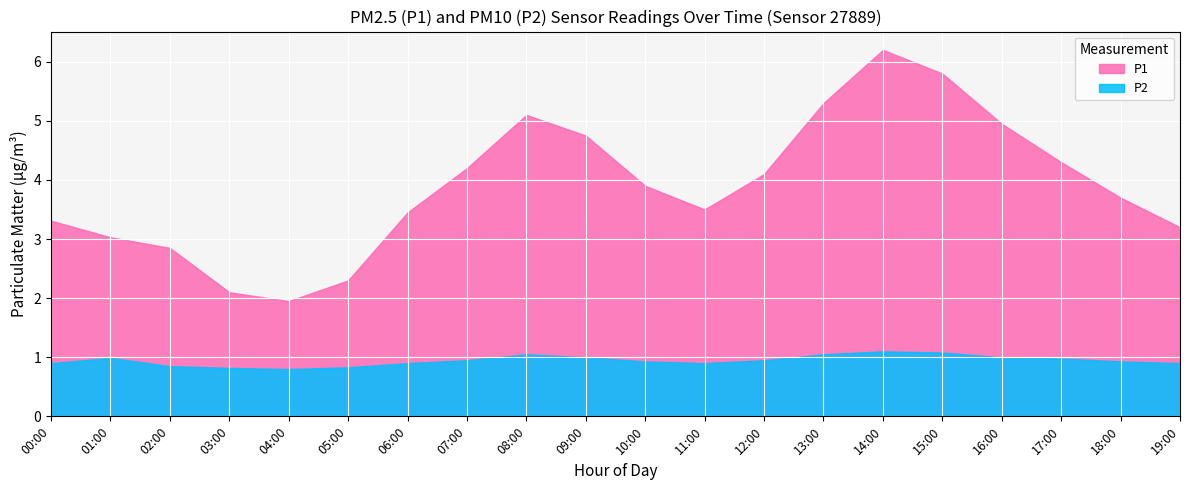

At how many categories does at least one series exceed 5?

4